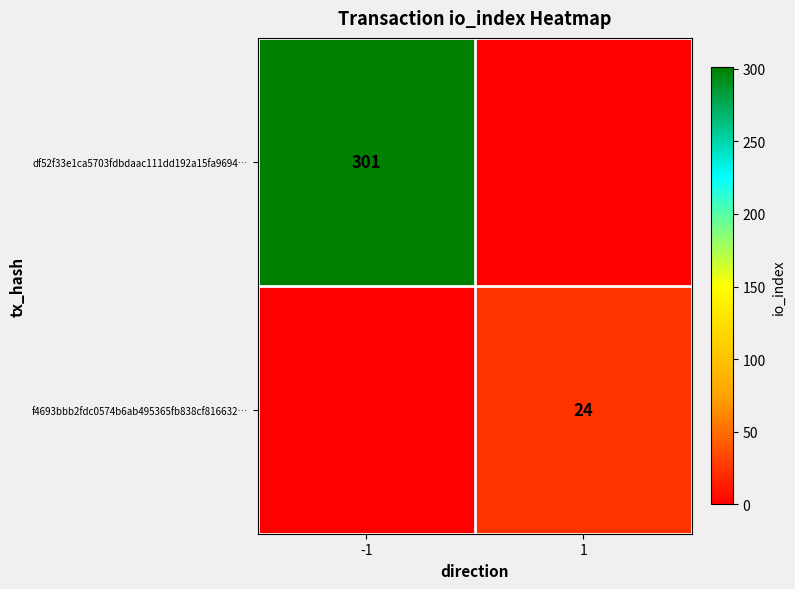

True or false: df52f33e1ca5703fdbdaac111dd192a15fa9694… has a value of 399 at -1.

False